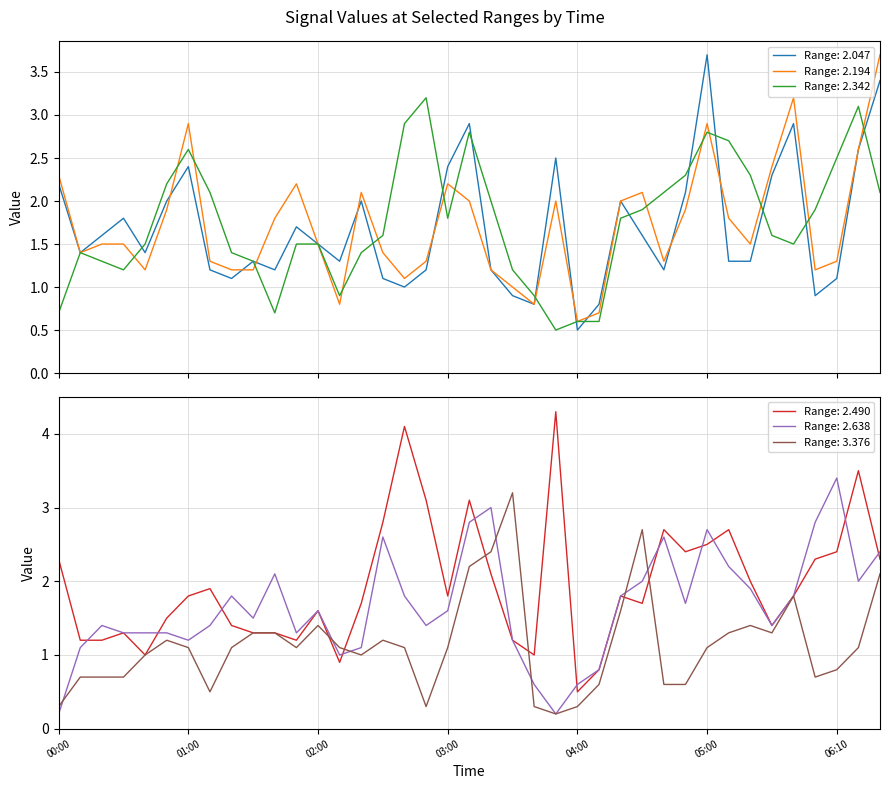

After their last crossing, which series has the higher values: 2.194 or 2.638?

2.194